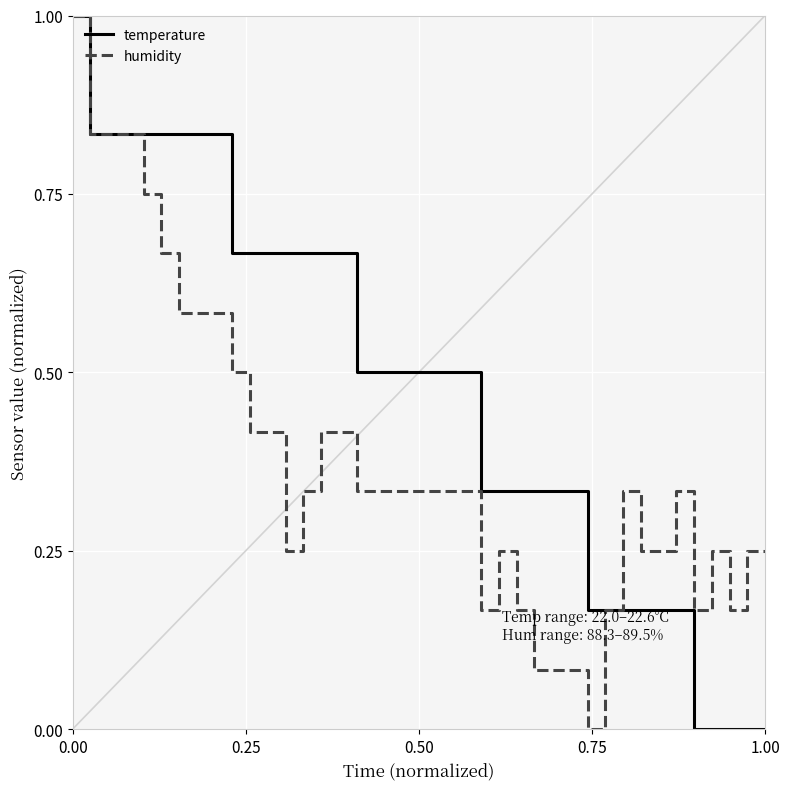

What is the highest value of the temperature series?

1.0